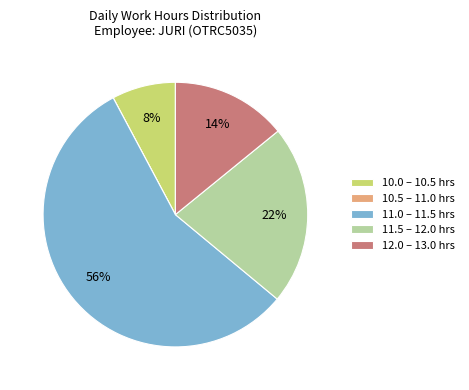

To the nearest percent, what is the difference between the largest and smallest slice percentages?

56%